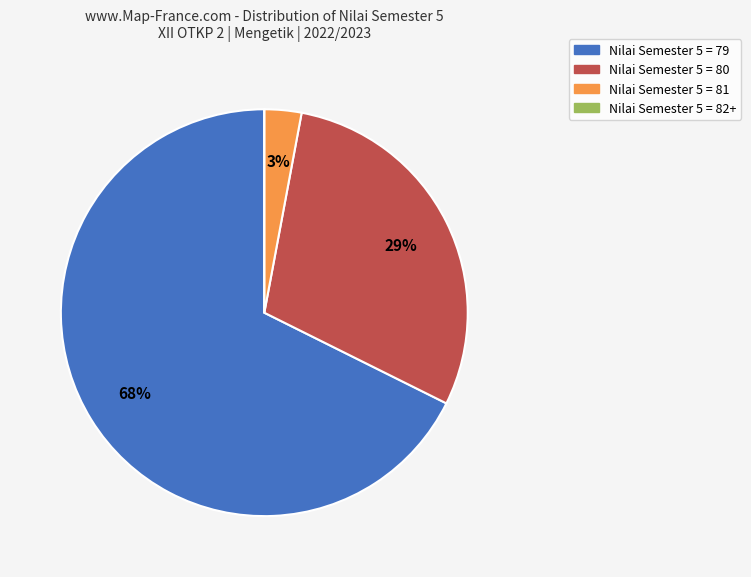

Does any single category account for the majority?

Yes